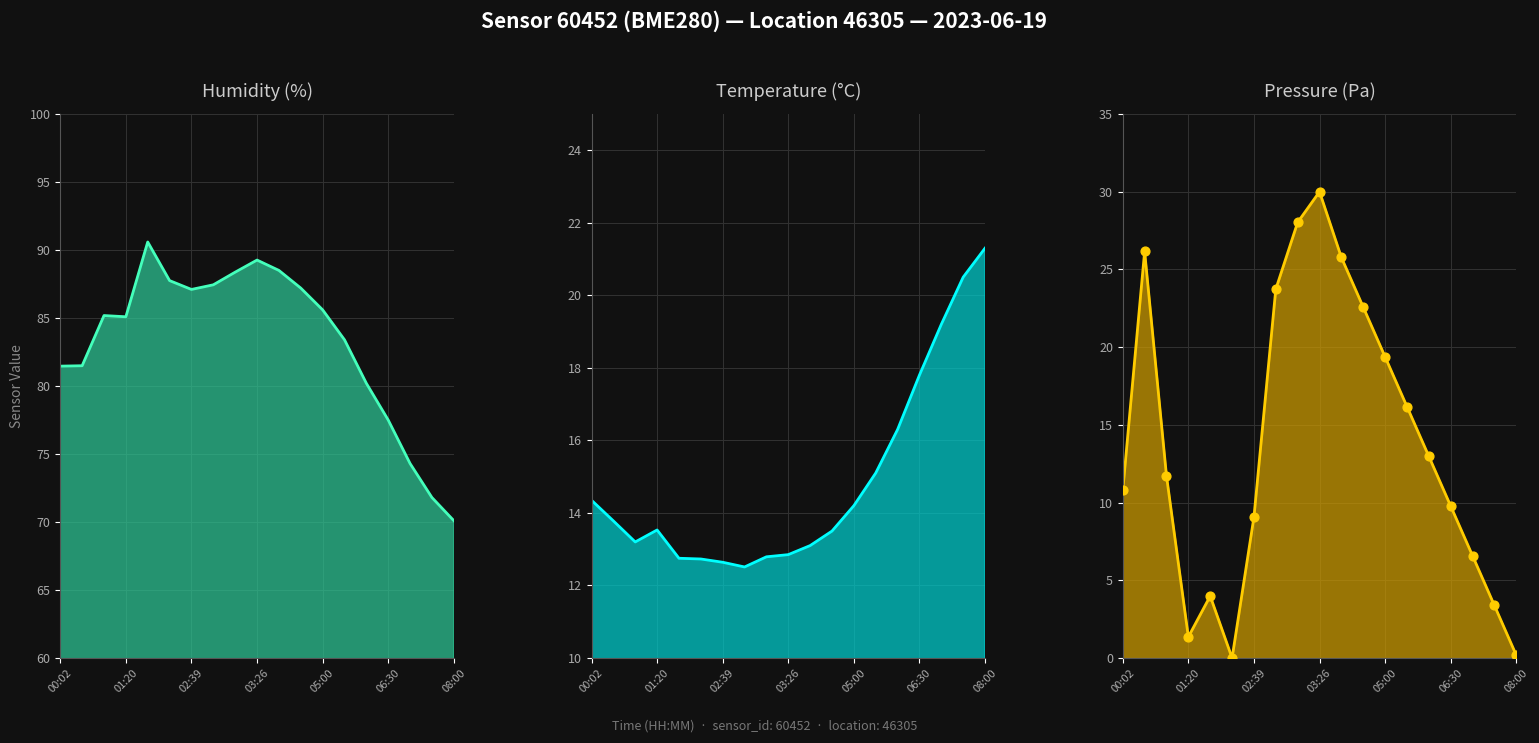

What is the total value across all series at 00:54?

110.1